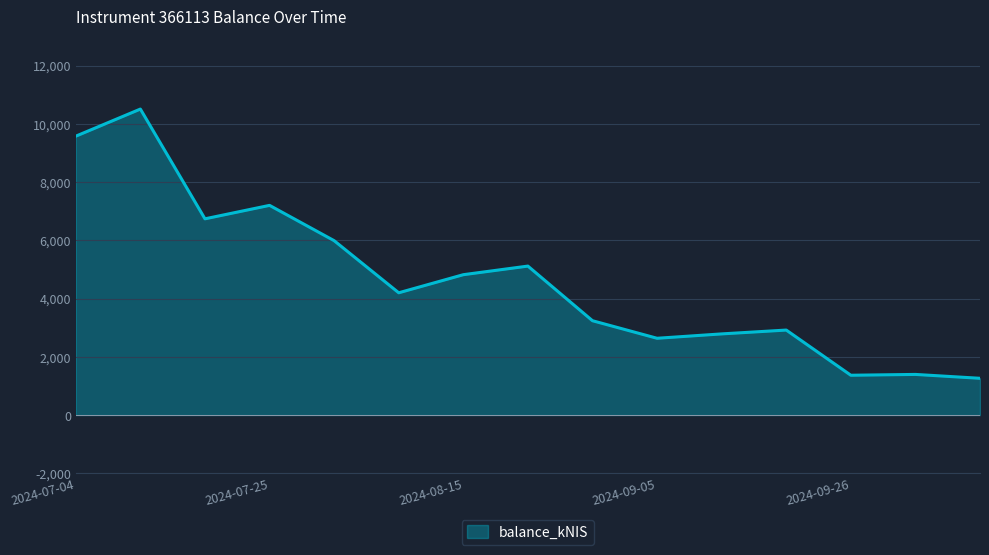

What is the smallest value displayed?

1261.9